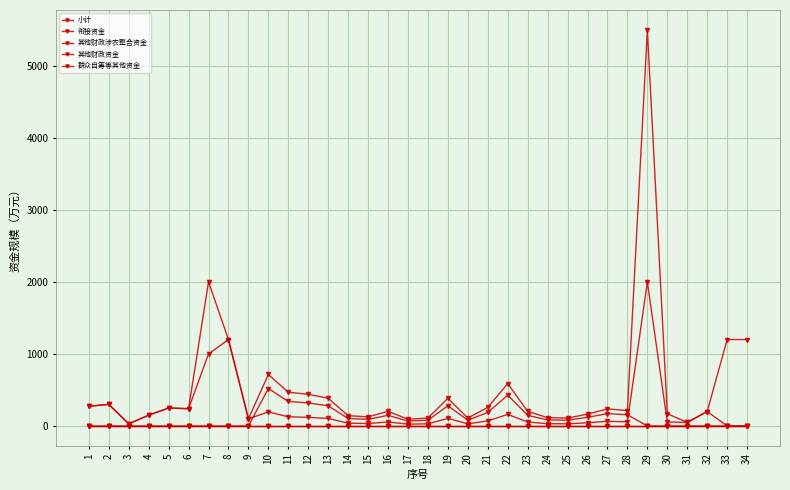

Is this an area chart (filled region under the line)?

No